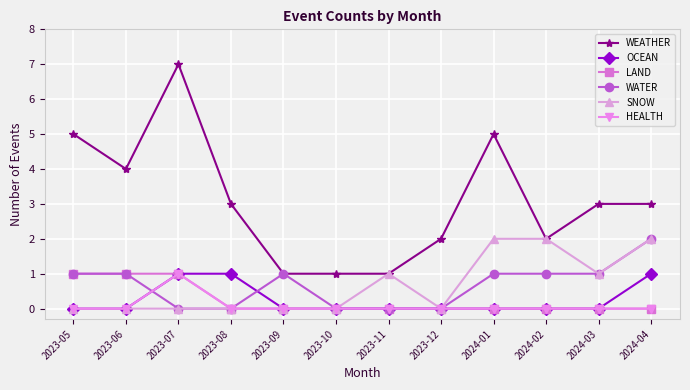

Which series has the largest range (max minus min)?

WEATHER